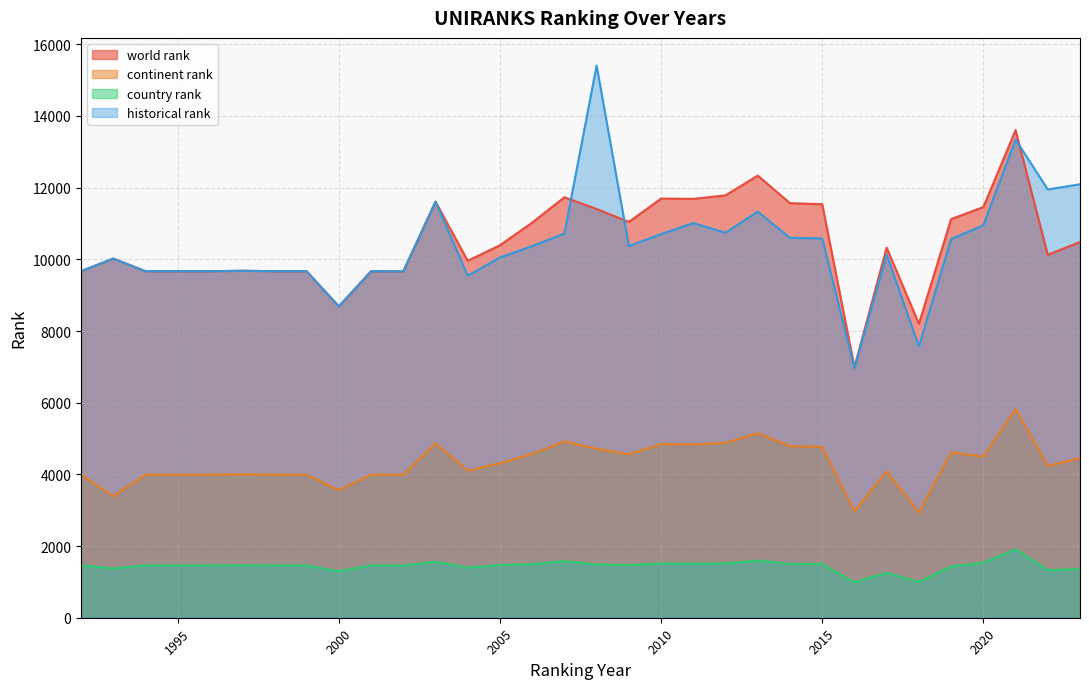

What is the value of the historical rank point at the 13th from the left?

9543